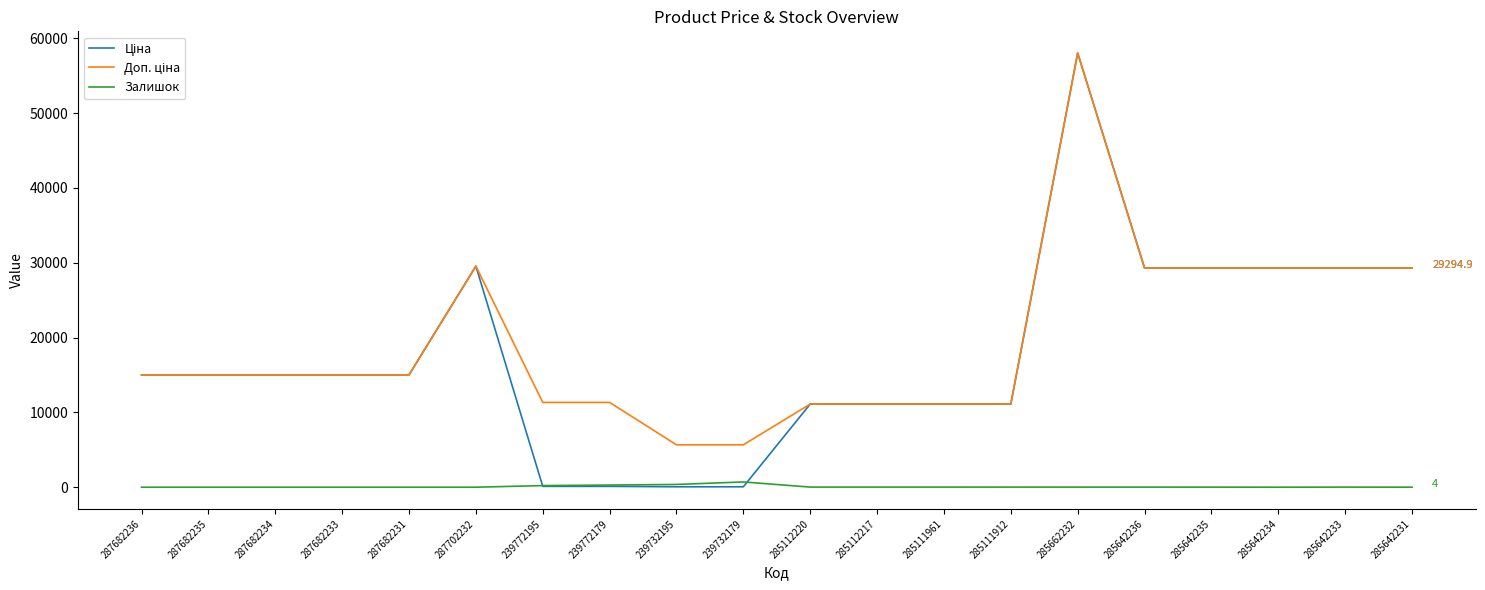

Count the number of categories in the chart.

20